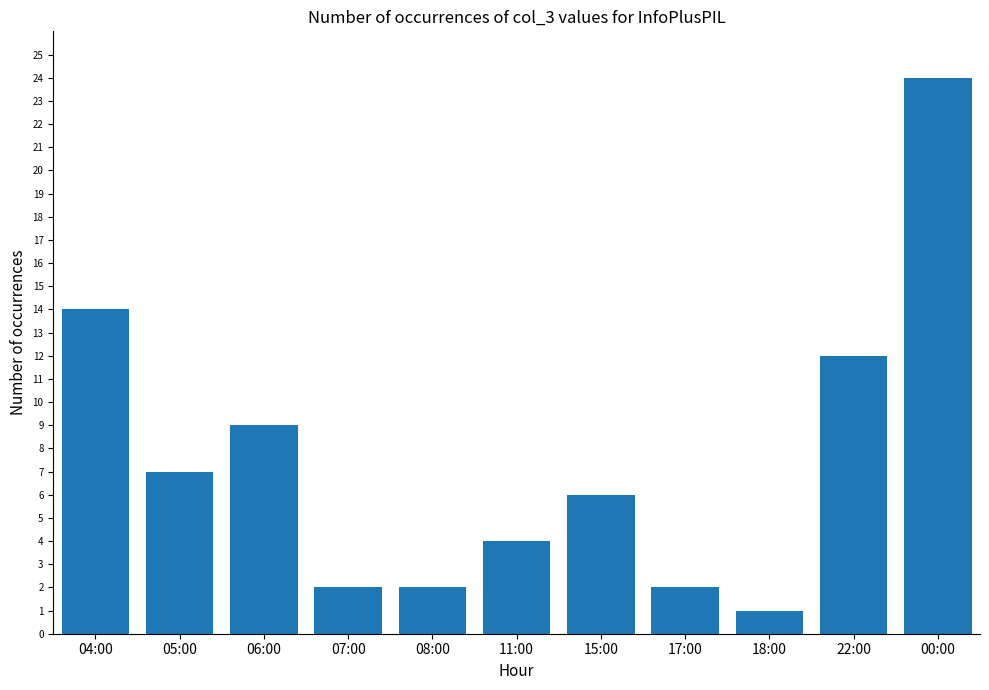

Which label corresponds to the smallest value in the chart?

18:00